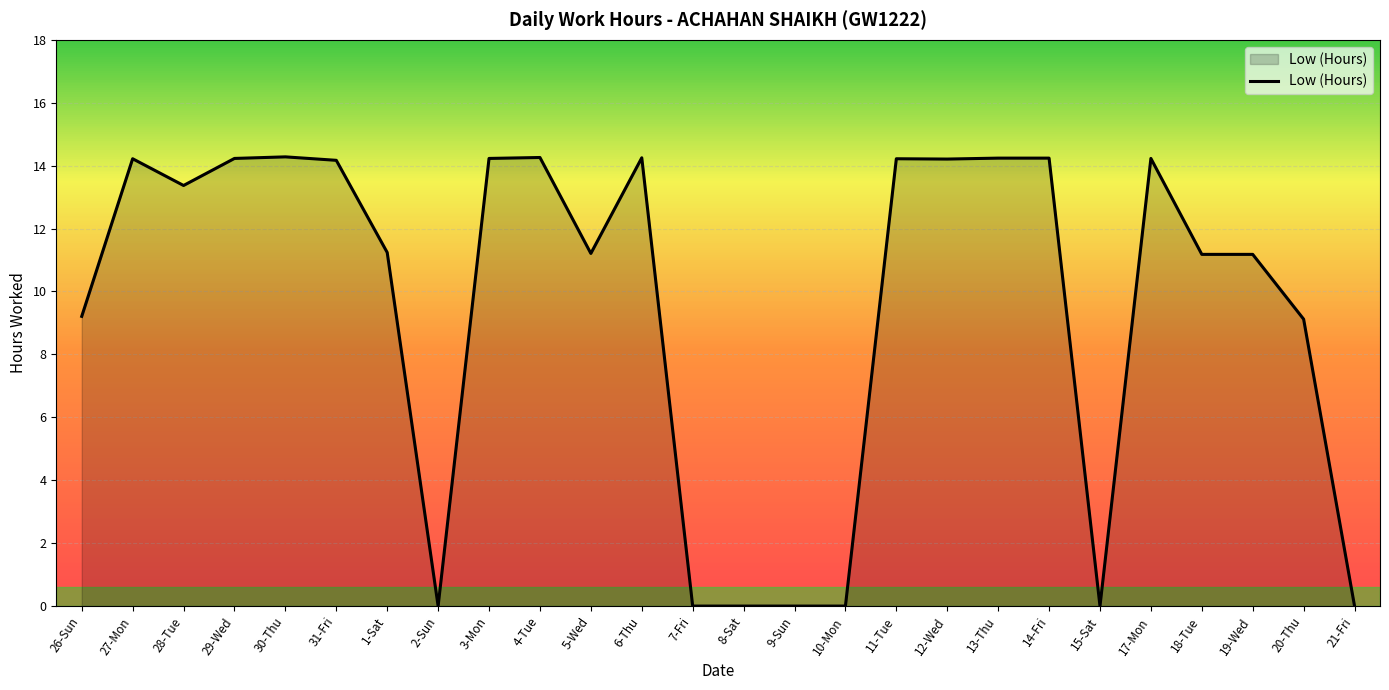

What is the greatest value displayed?

14.3